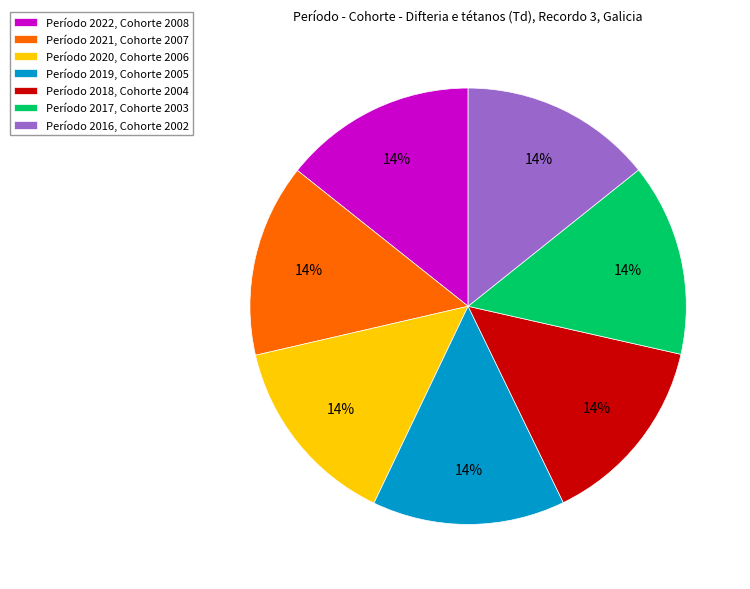

How many segments does this pie chart have?

7